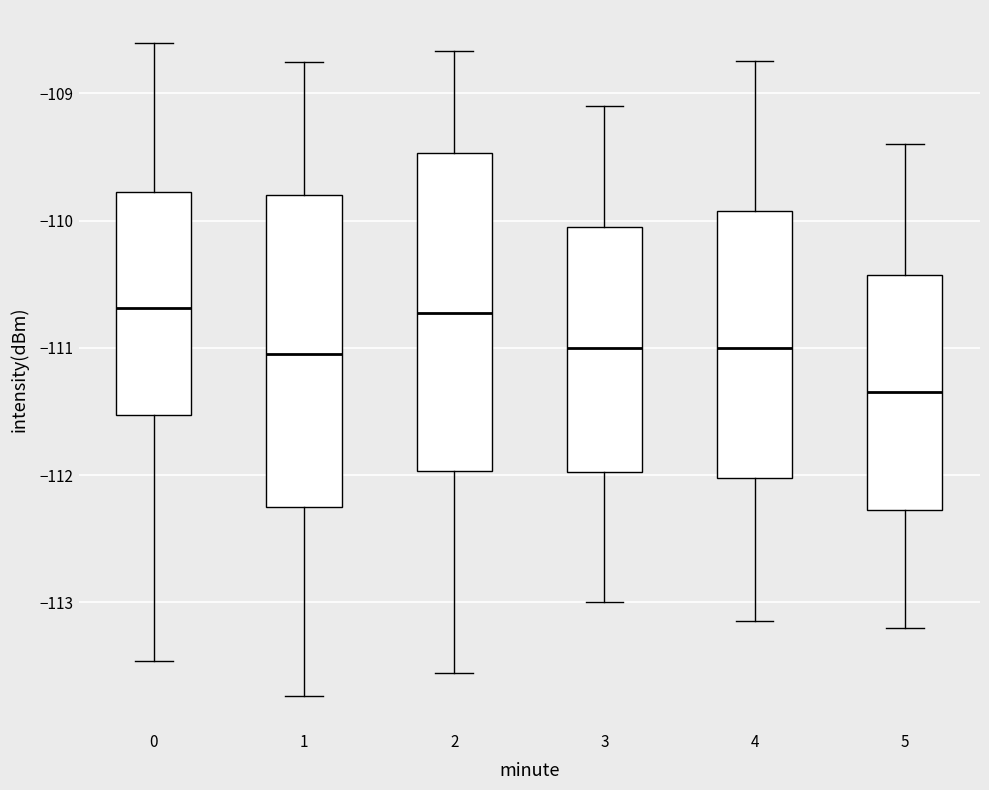

Reading left to right, transcribe this box plot: for each box, give where its median line is, the range the box spans, and where its two whiskers end, as read against the y-axis. The values are not printed on the chart, so give them approximately, as read against the axis.

0: median -110.7, box -111.5 to -109.8, whiskers -113.5 to -108.6
1: median -111.0, box -112.3 to -109.8, whiskers -113.7 to -108.8
2: median -110.7, box -112.0 to -109.5, whiskers -113.6 to -108.7
3: median -111.0, box -112.0 to -110.1, whiskers -113.0 to -109.1
4: median -111.0, box -112.0 to -109.9, whiskers -113.1 to -108.7
5: median -111.4, box -112.3 to -110.4, whiskers -113.2 to -109.4